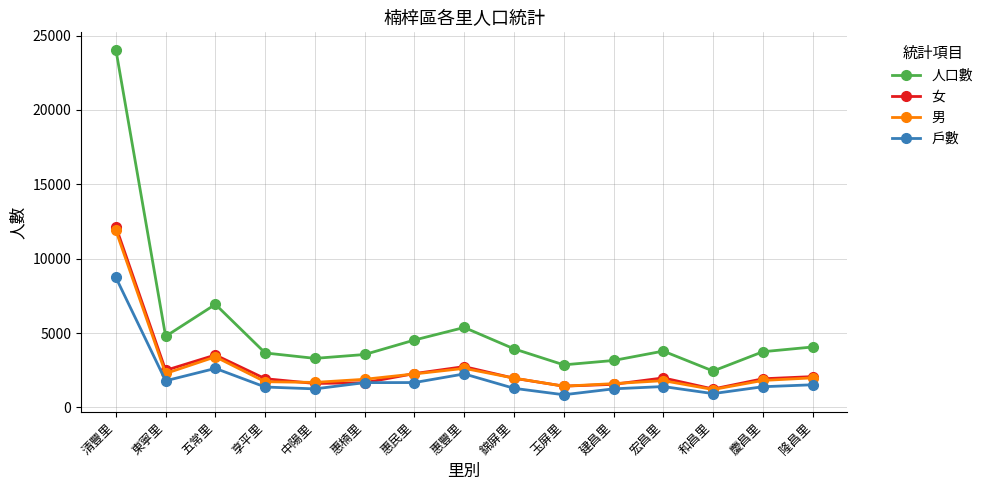

What is the approximate value of 人口數 at 惠豐里, to the nearest 10?

5380